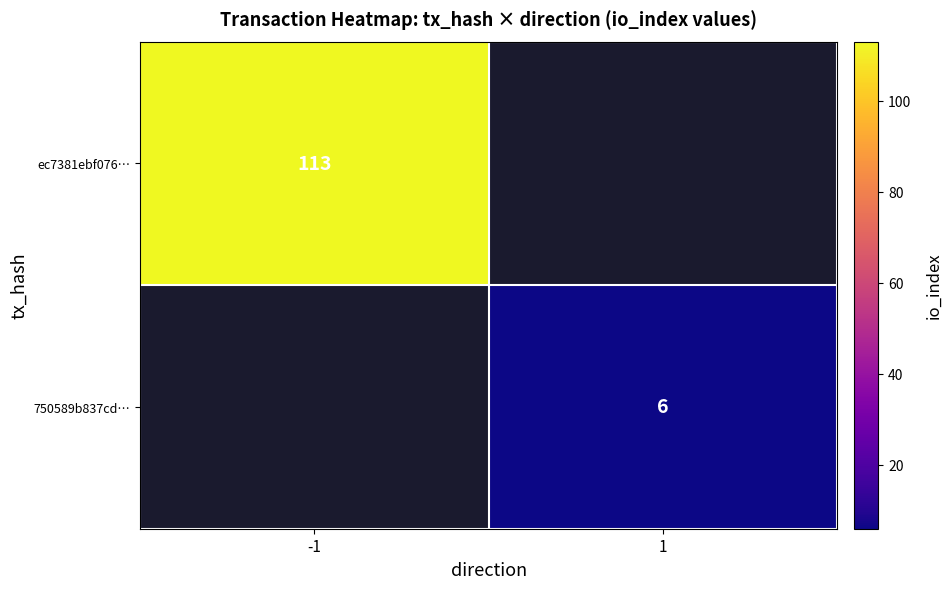

The value of ec7381ebf076… at -1 is 149. True or false?

False